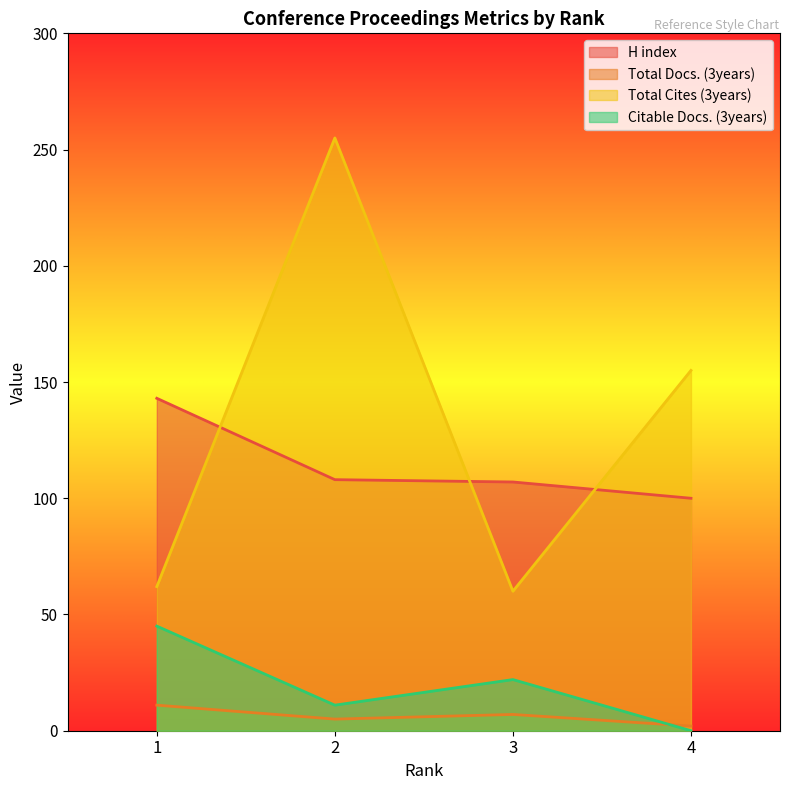

At which category is the sum across all series the highest?

2